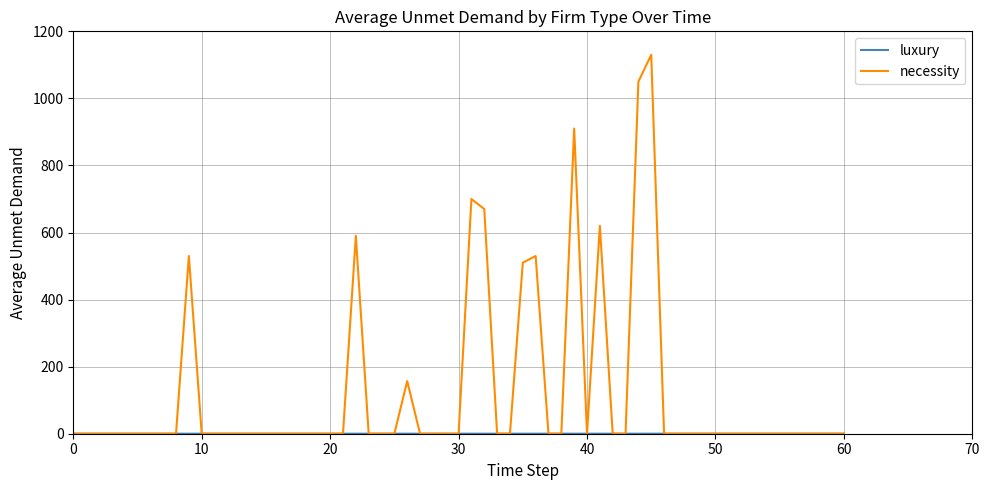

Which series has the largest total across all categories?

necessity